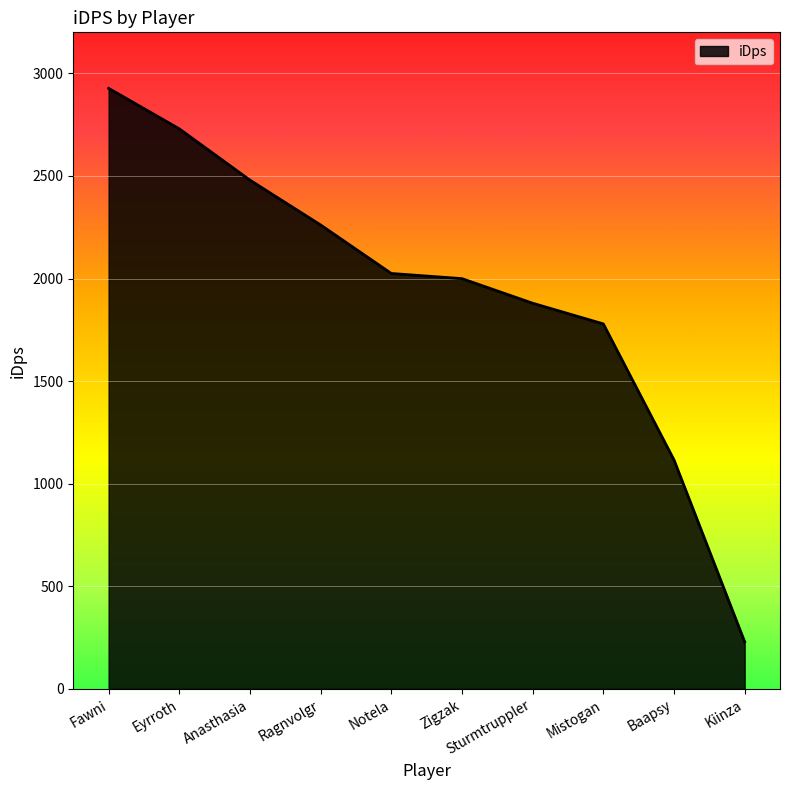

How many lines are shown in the chart?

1